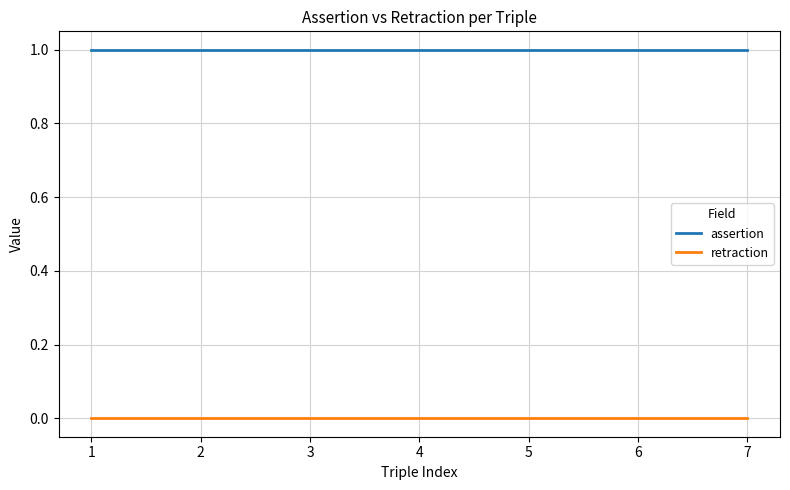

At how many categories does at least one series exceed 0?

7